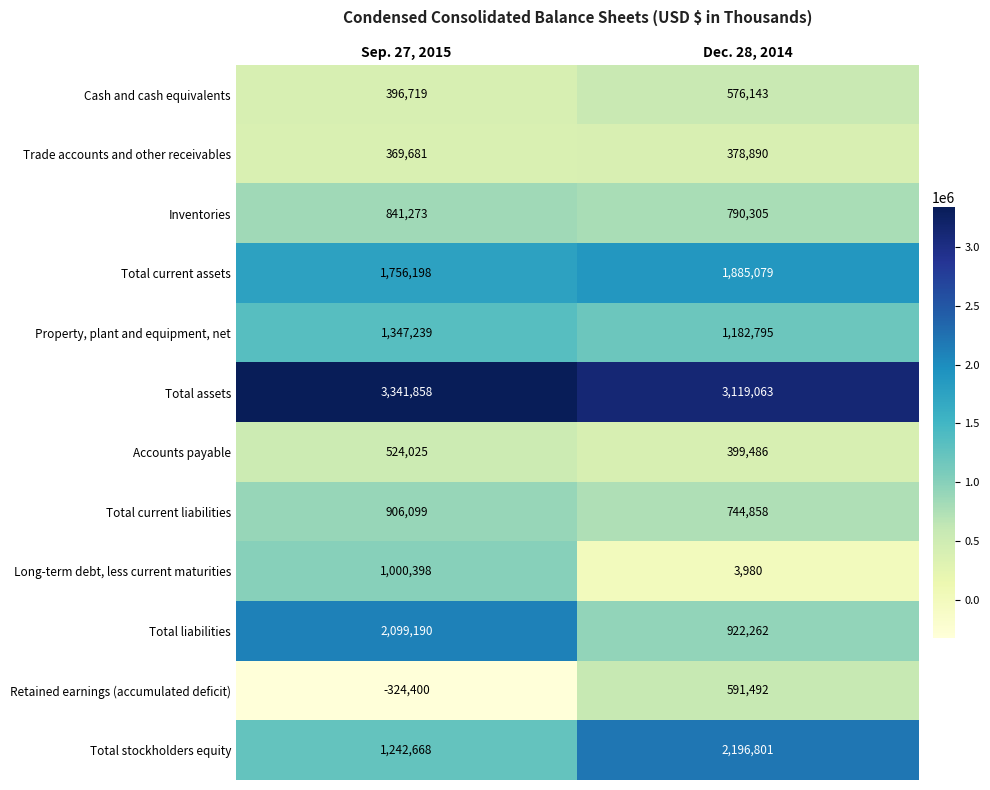

What is the sum of all Total assets values?

6460921